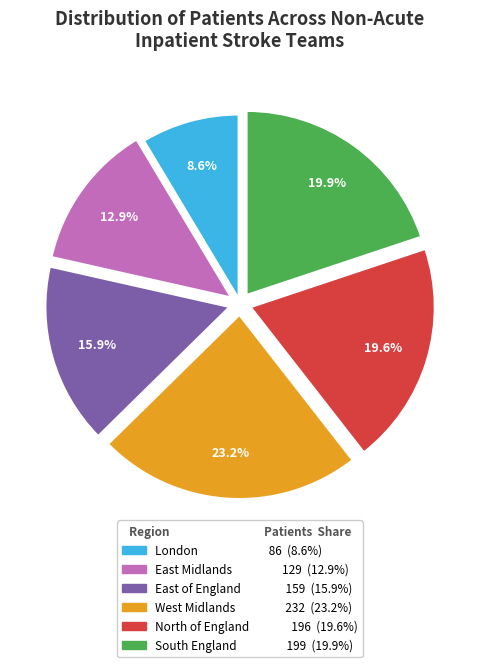

Is there a majority slice in this chart?

No